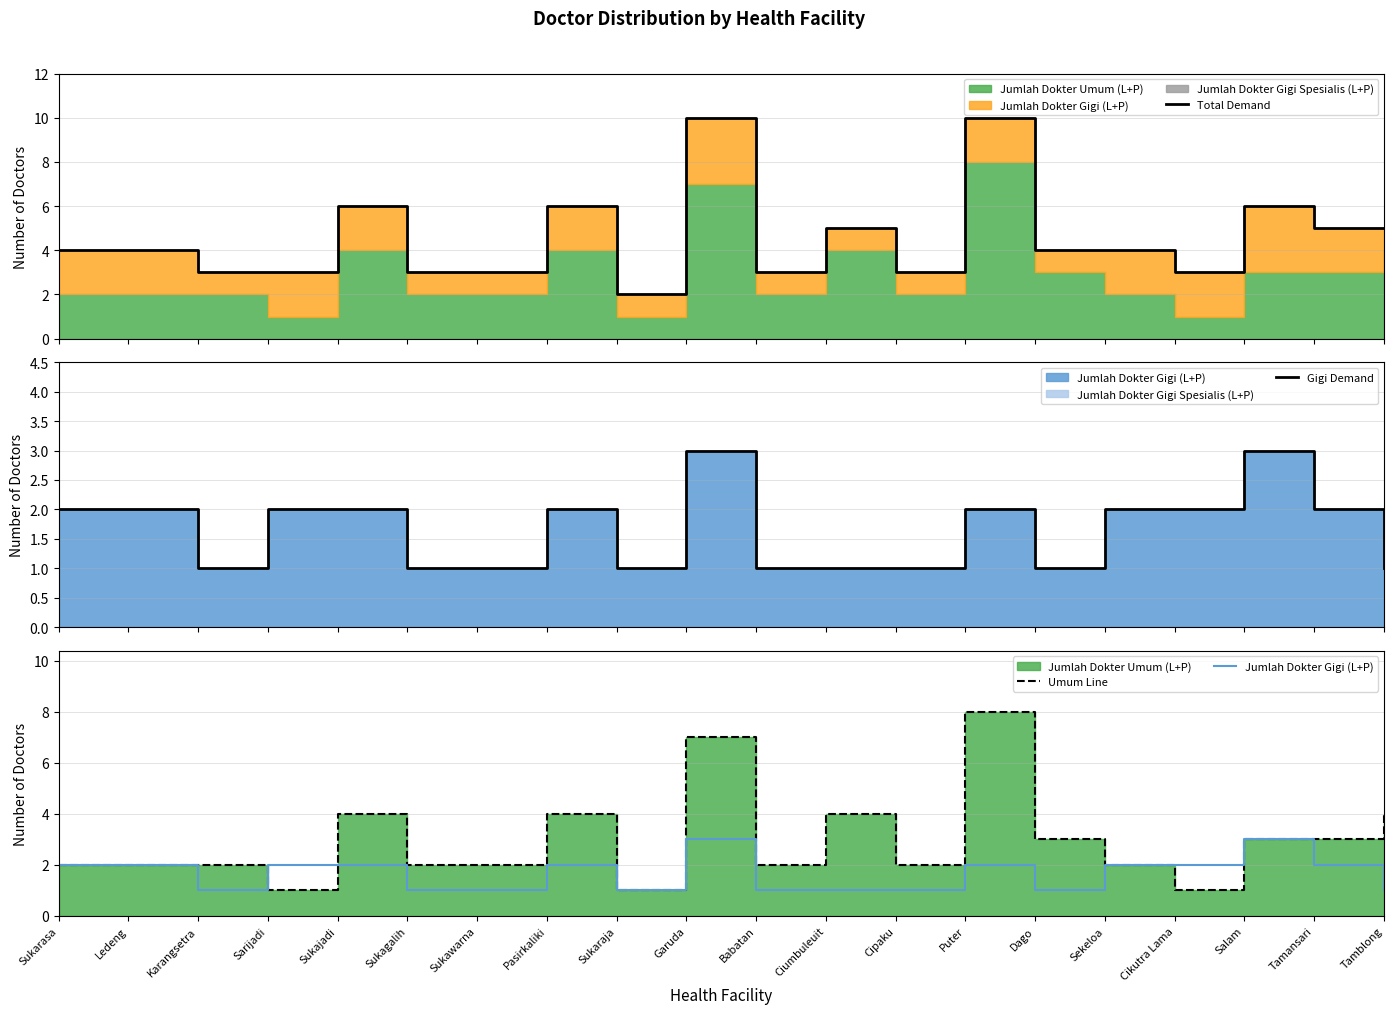

What is the difference between the highest and lowest values at Ciumbuleuit?

4